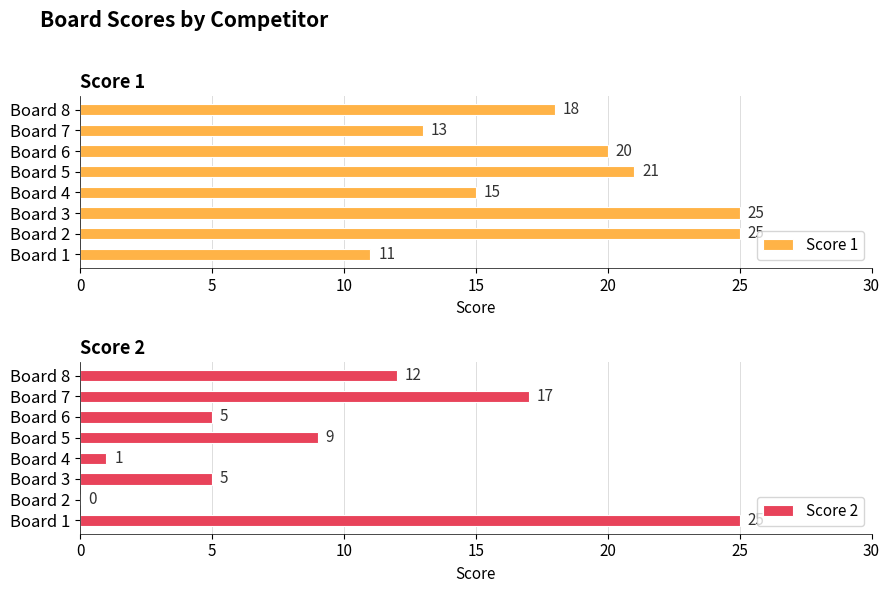

How many data points does each series have?

8